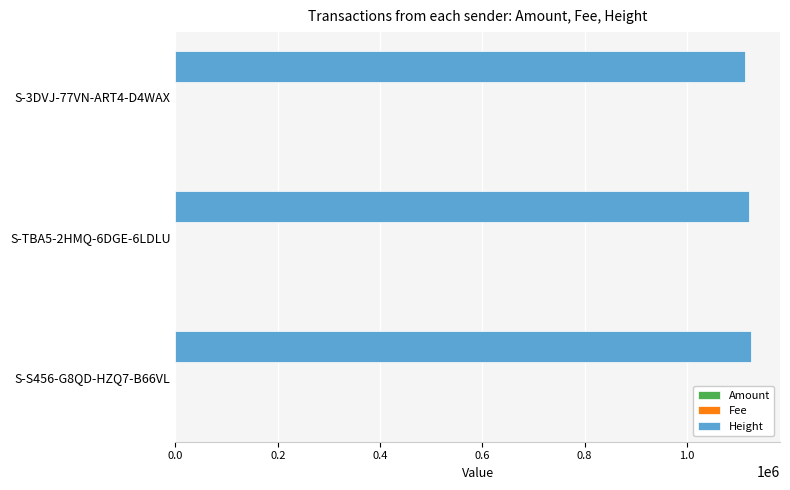

Which series has the widest spread of values?

Height